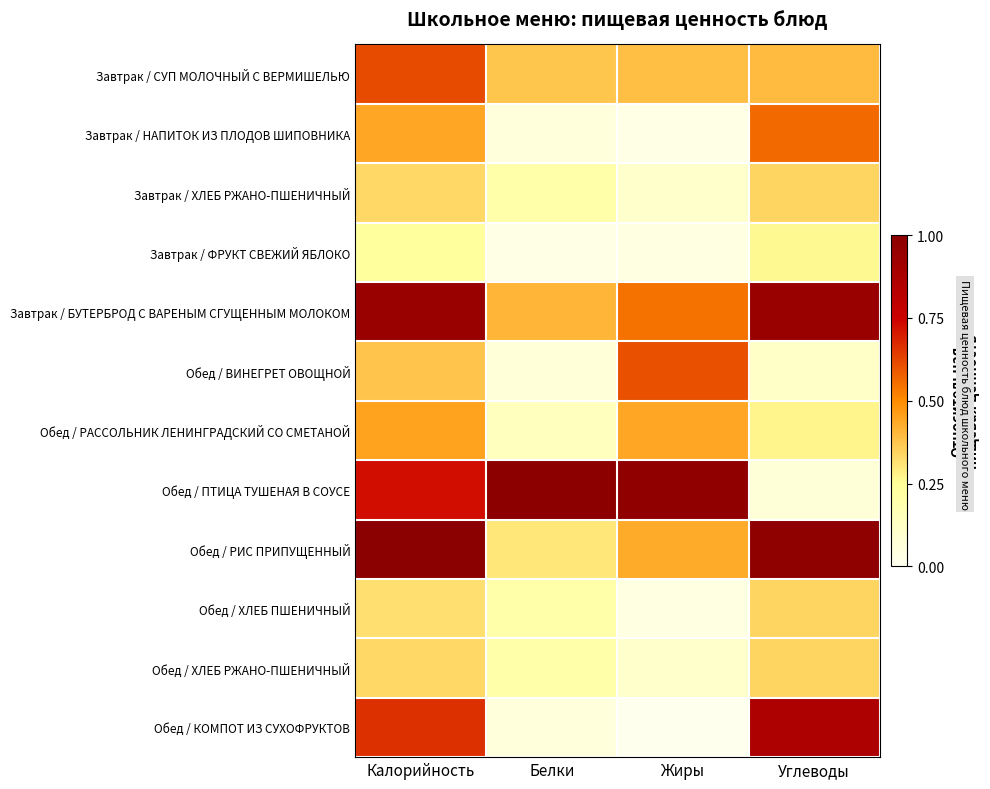

Reading left to right, extract all data points from this chart.

Завтрак / СУП МОЛОЧНЫЙ С ВЕРМИШЕЛЬЮ: Калорийность=0.6	Белки=0.4	Жиры=0.4	Углеводы=0.4
Завтрак / НАПИТОК ИЗ ПЛОДОВ ШИПОВНИКА: Калорийность=0.4	Белки=0.1	Жиры=0.0	Углеводы=0.6
Завтрак / ХЛЕБ РЖАНО-ПШЕНИЧНЫЙ: Калорийность=0.3	Белки=0.2	Жиры=0.1	Углеводы=0.3
Завтрак / ФРУКТ СВЕЖИЙ ЯБЛОКО: Калорийность=0.2	Белки=0.0	Жиры=0.0	Углеводы=0.3
Завтрак / БУТЕРБРОД С ВАРЕНЫМ СГУЩЕННЫМ МОЛОКОМ: Калорийность=0.9	Белки=0.4	Жиры=0.5	Углеводы=0.9
Обед / ВИНЕГРЕТ ОВОЩНОЙ: Калорийность=0.4	Белки=0.1	Жиры=0.6	Углеводы=0.1
Обед / РАССОЛЬНИК ЛЕНИНГРАДСКИЙ СО СМЕТАНОЙ: Калорийность=0.5	Белки=0.1	Жиры=0.4	Углеводы=0.3
Обед / ПТИЦА ТУШЕНАЯ В СОУСЕ: Калорийность=0.7	Белки=1.0	Жиры=1.0	Углеводы=0.1
Обед / РИС ПРИПУЩЕННЫЙ: Калорийность=1.0	Белки=0.3	Жиры=0.4	Углеводы=1.0
Обед / ХЛЕБ ПШЕНИЧНЫЙ: Калорийность=0.3	Белки=0.2	Жиры=0.0	Углеводы=0.3
Обед / ХЛЕБ РЖАНО-ПШЕНИЧНЫЙ: Калорийность=0.3	Белки=0.2	Жиры=0.1	Углеводы=0.3
Обед / КОМПОТ ИЗ СУХОФРУКТОВ: Калорийность=0.7	Белки=0.1	Жиры=0.0	Углеводы=0.9